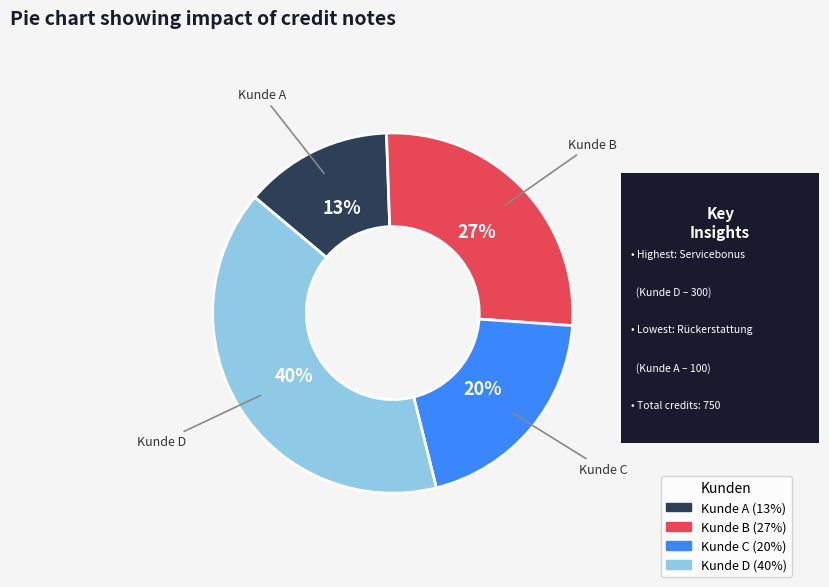

Is there a majority slice in this chart?

No